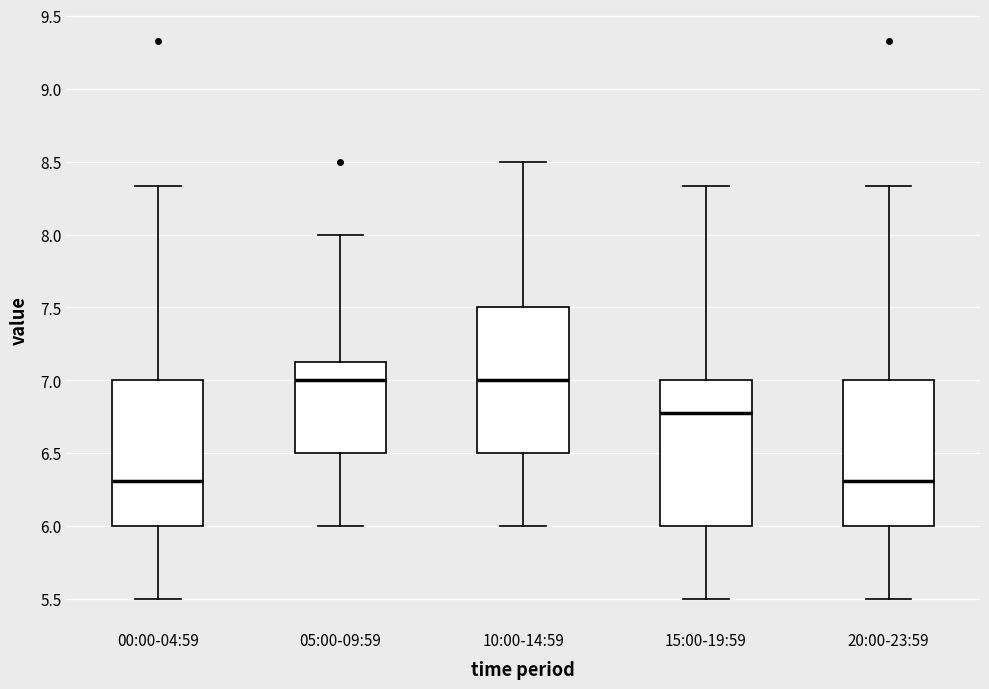

Where does the median line of the box for 15:00-19:59 sit on the y-axis? The values are not printed on the chart, so give them approximately, as read against the axis.

6.80